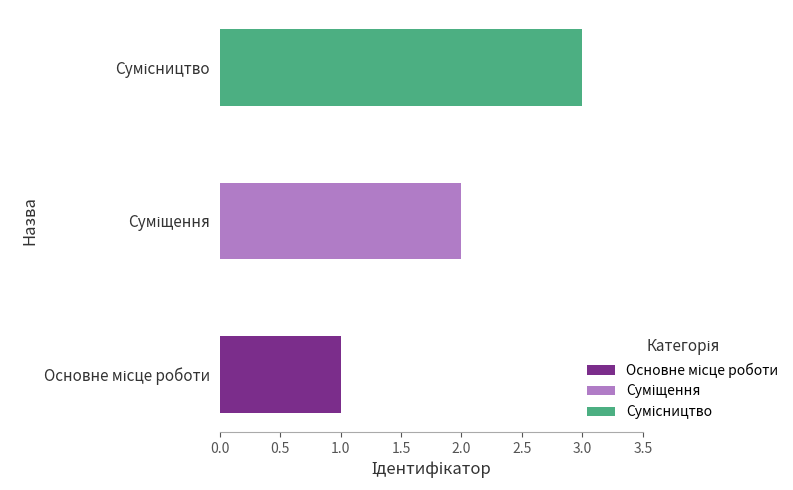

What is the change in value from Основне місце роботи to Суміщення?

+1